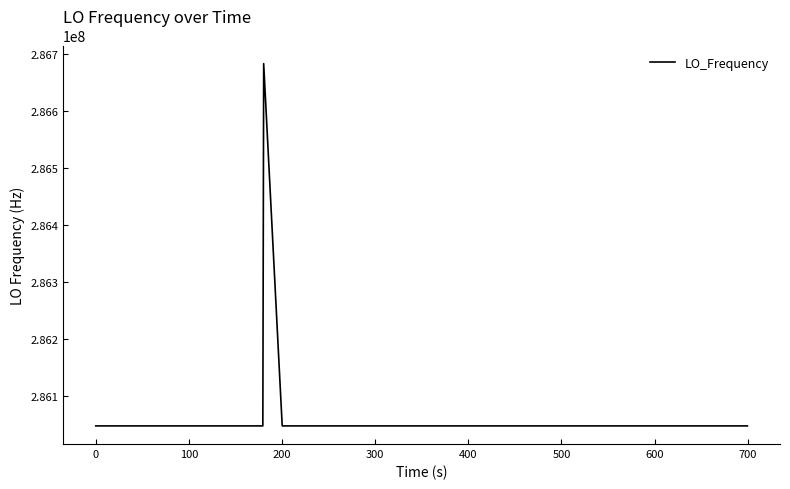

What is the difference between the maximum and minimum values?

635708.2